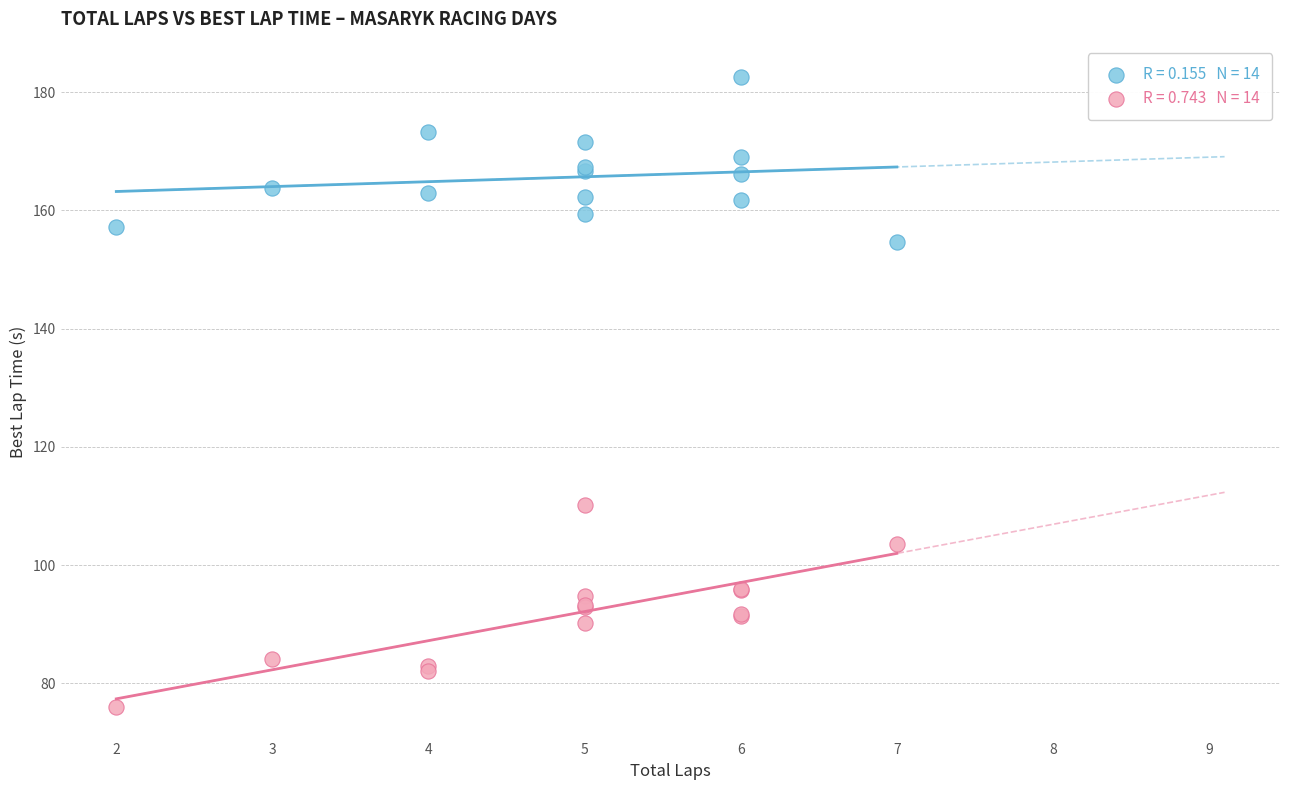

Across all series, what Y value is closest to 129?

110.1